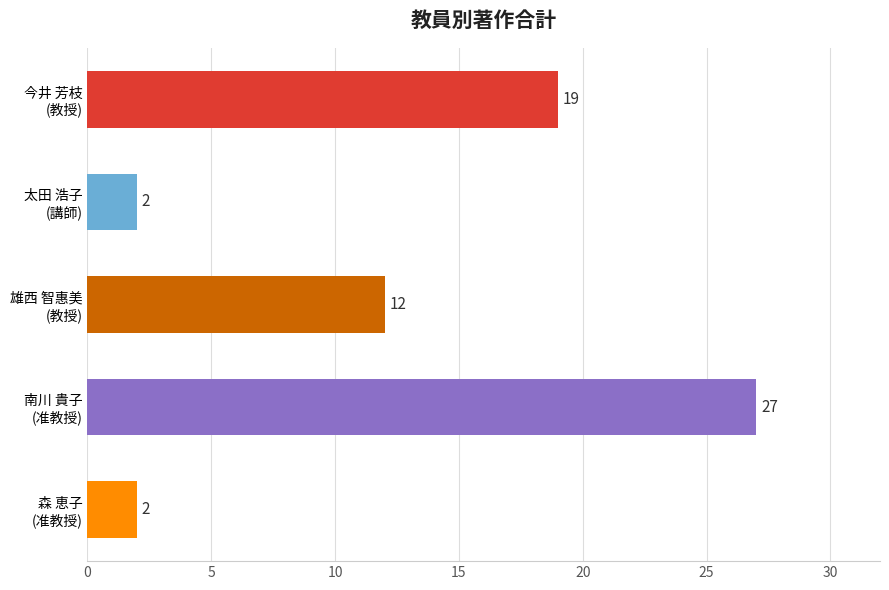

At which category does the chart reach its peak across all series?

南川 貴子
(准教授)